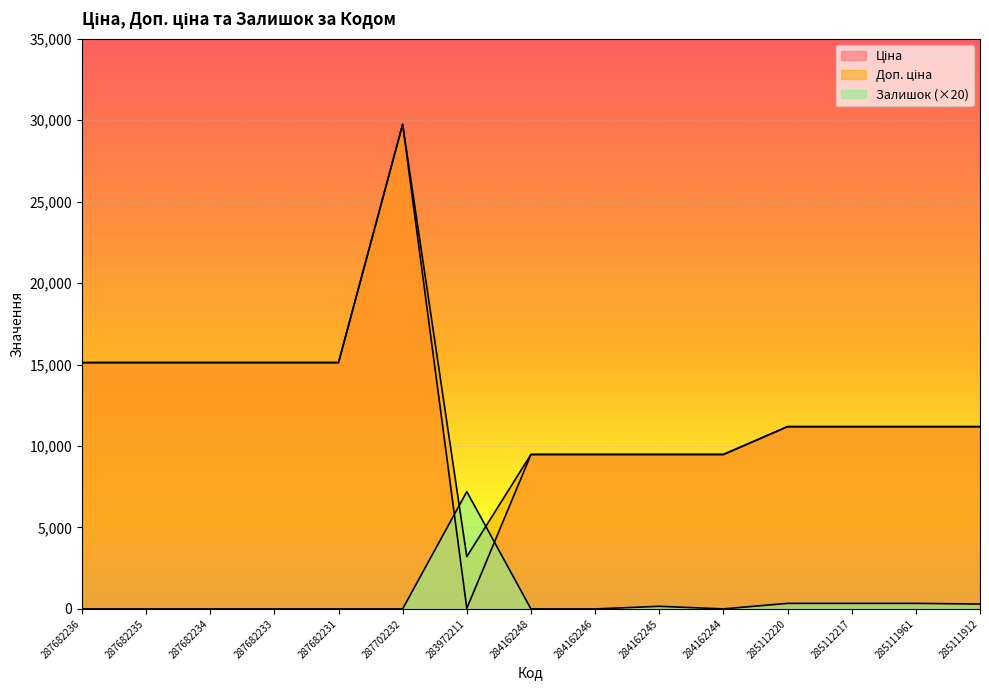

The value of Залишок at 284162248 is 0.0. True or false?

True